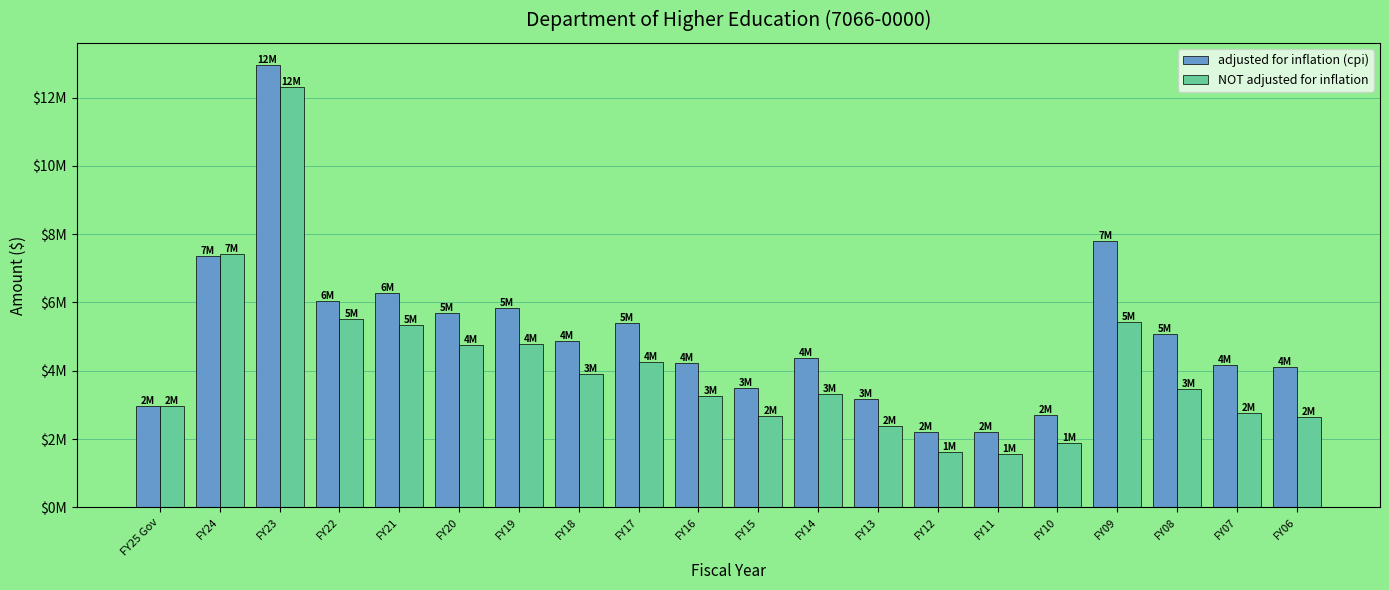

Which series has the largest range (max minus min)?

adjusted for inflation (cpi)